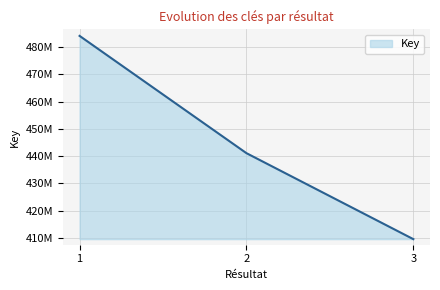

Does the chart have visible grid lines?

Yes